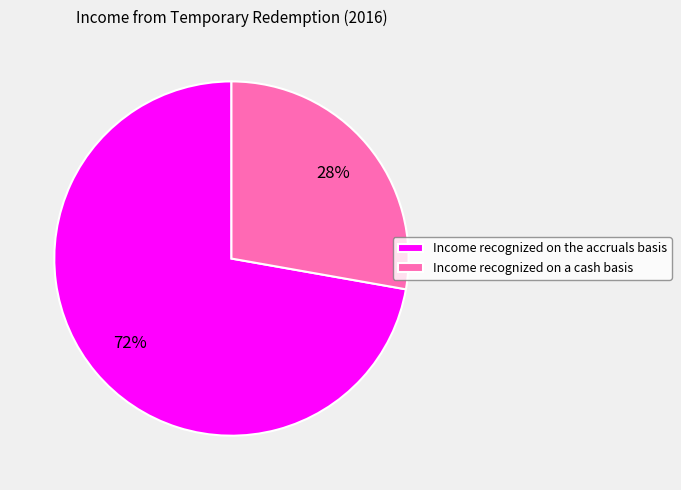

To the nearest percent, what is the difference between the largest and smallest slice percentages?

44%